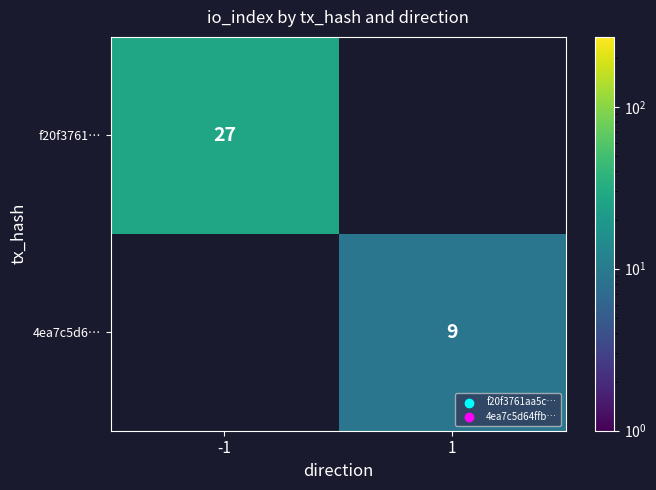

The value of 4ea7c5d6… at 1 is 9. True or false?

True